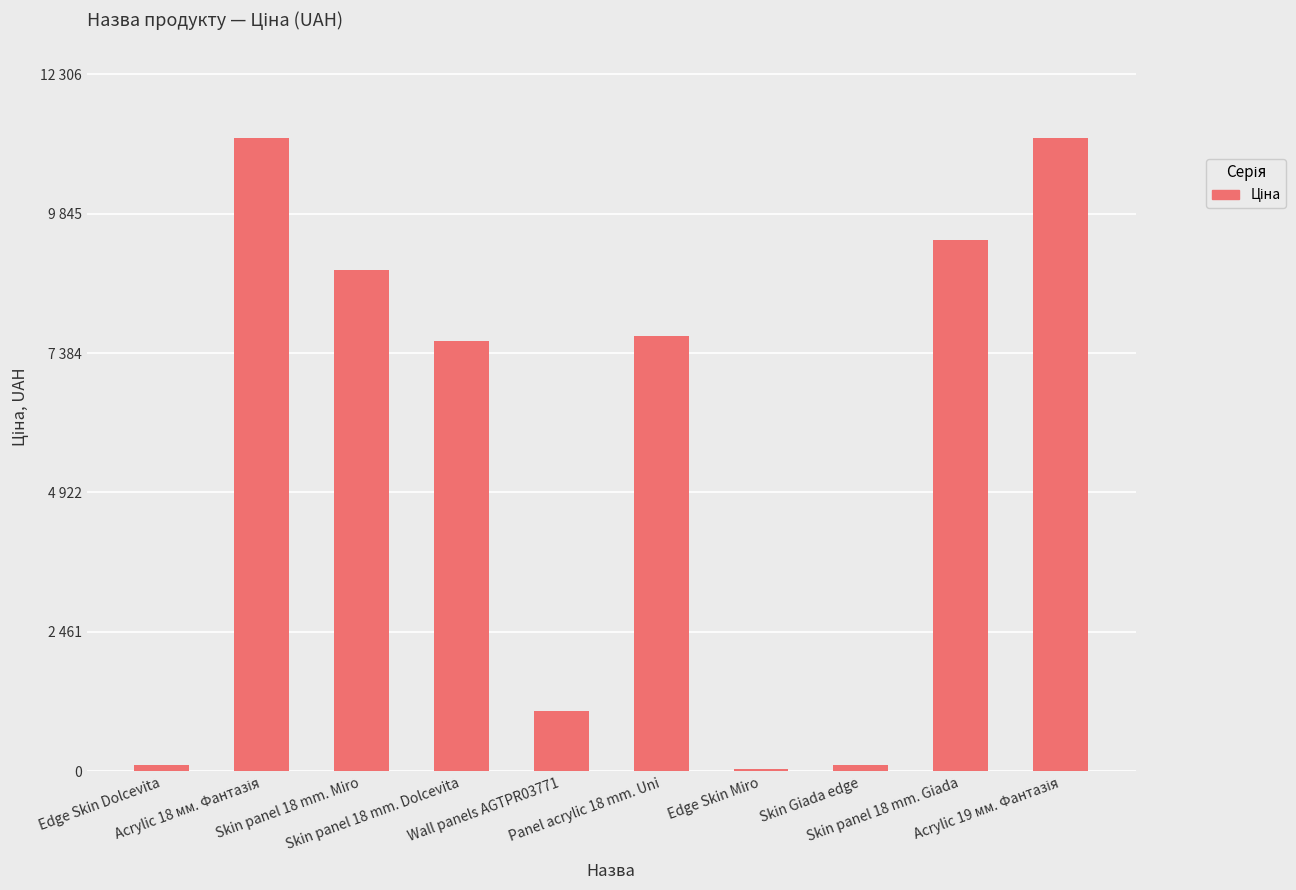

How many data points does each series have?

10